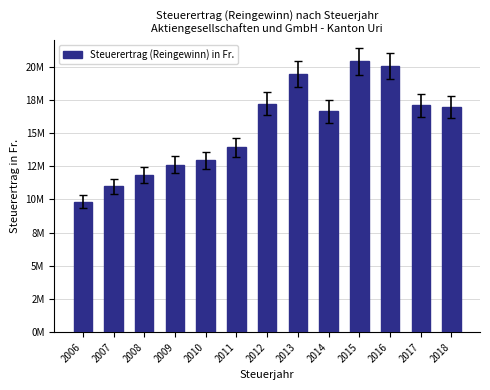

What is the change in value from 2008 to 2015?

+8581293